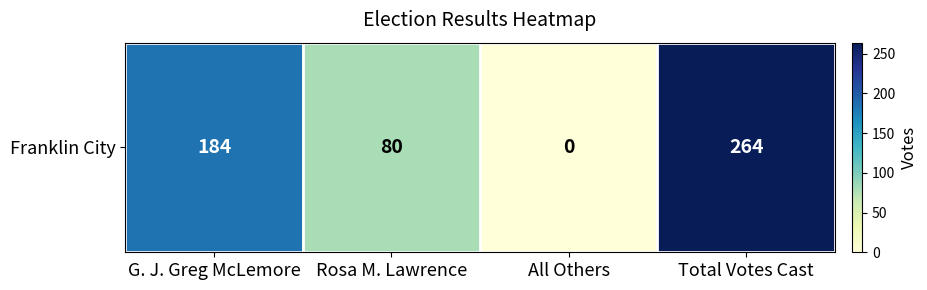

The value at Rosa M. Lawrence is 80. True or false?

True